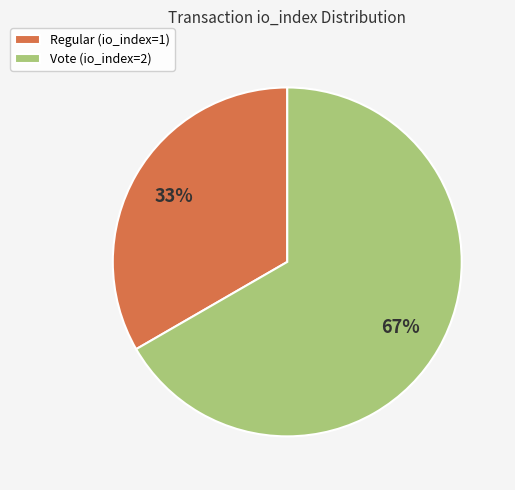

Rank the categories by value from highest to lowest.

Vote (io_index=2), Regular (io_index=1)